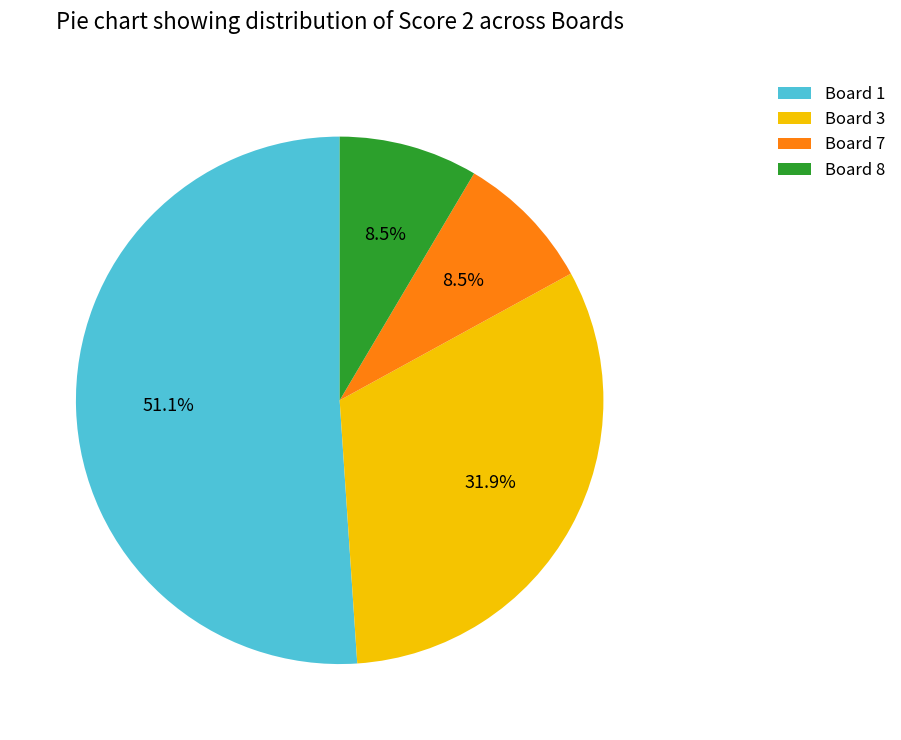

To the nearest percent, what is the combined percentage of Board 3 and Board 1?

83%